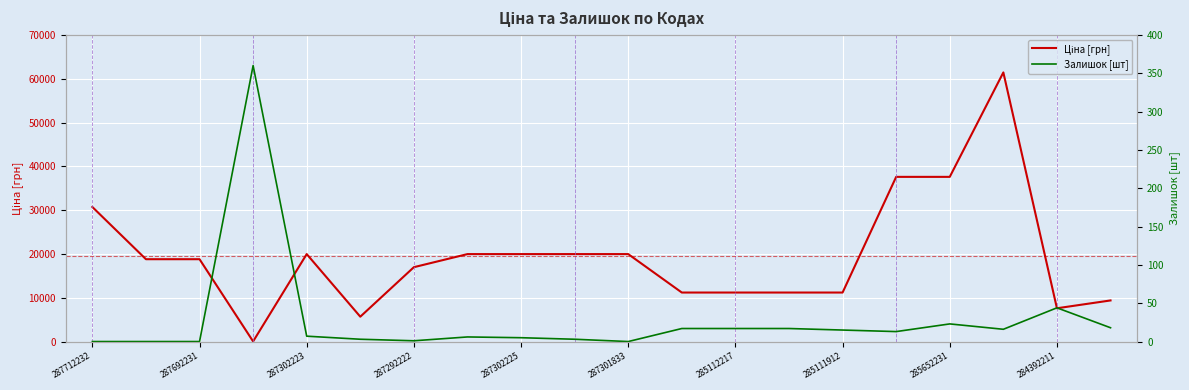

In Ціна [грн], how many points are lower than both neighbors (excluding endpoints)?

3